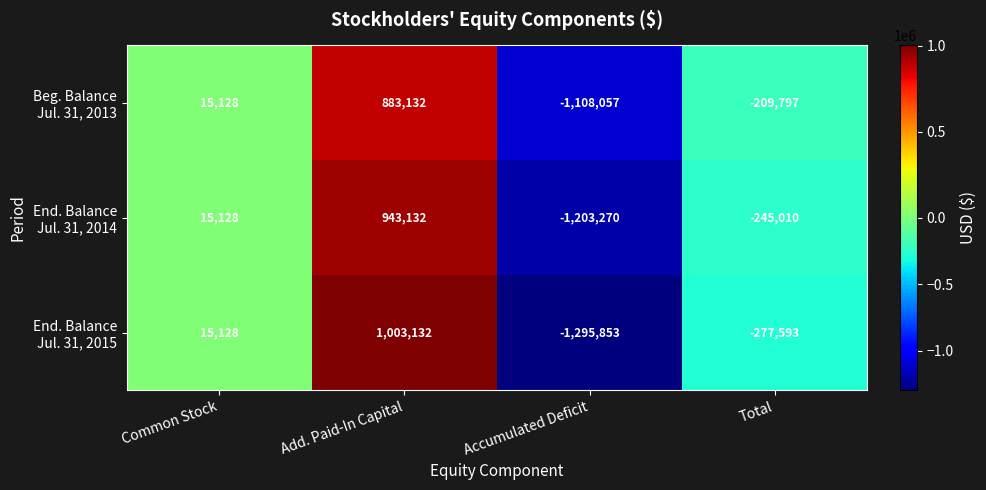

What is the spread (max minus min) of values at Accumulated Deficit?

187796